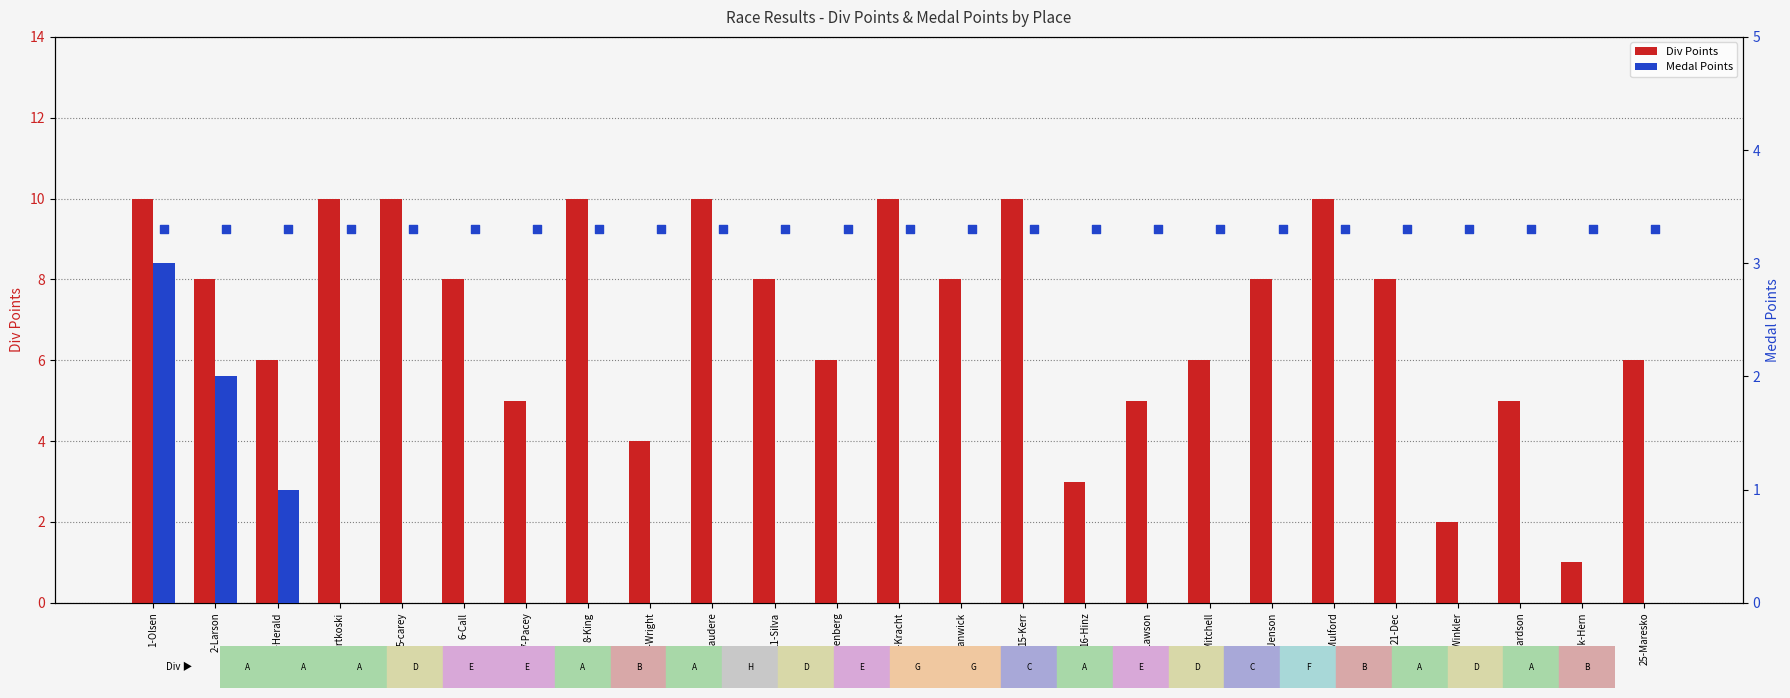

Which series contains the highest Y value?

Div Points